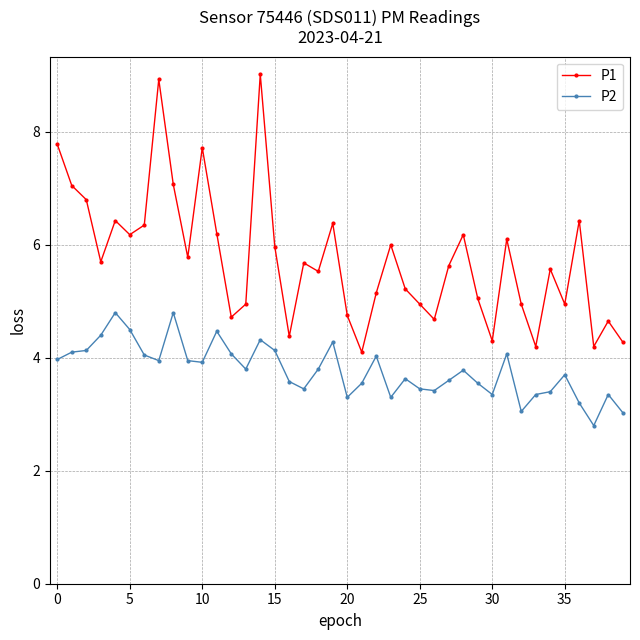

List the series in order of their overall mean, lowest first.

P2, P1